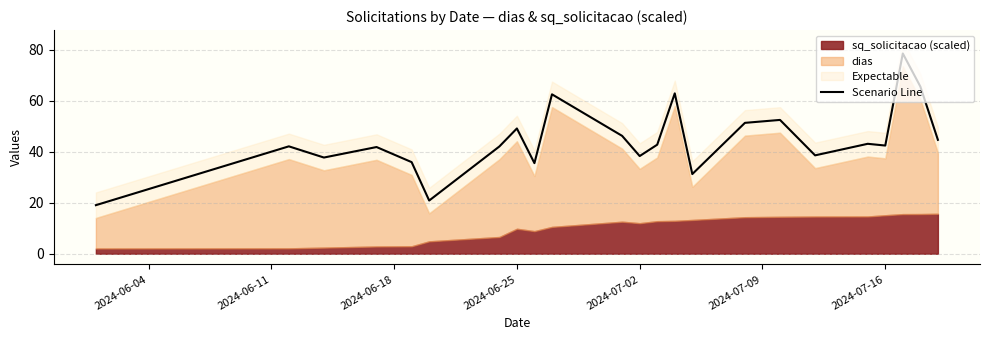

What is the maximum value shown in the chart?

78.5